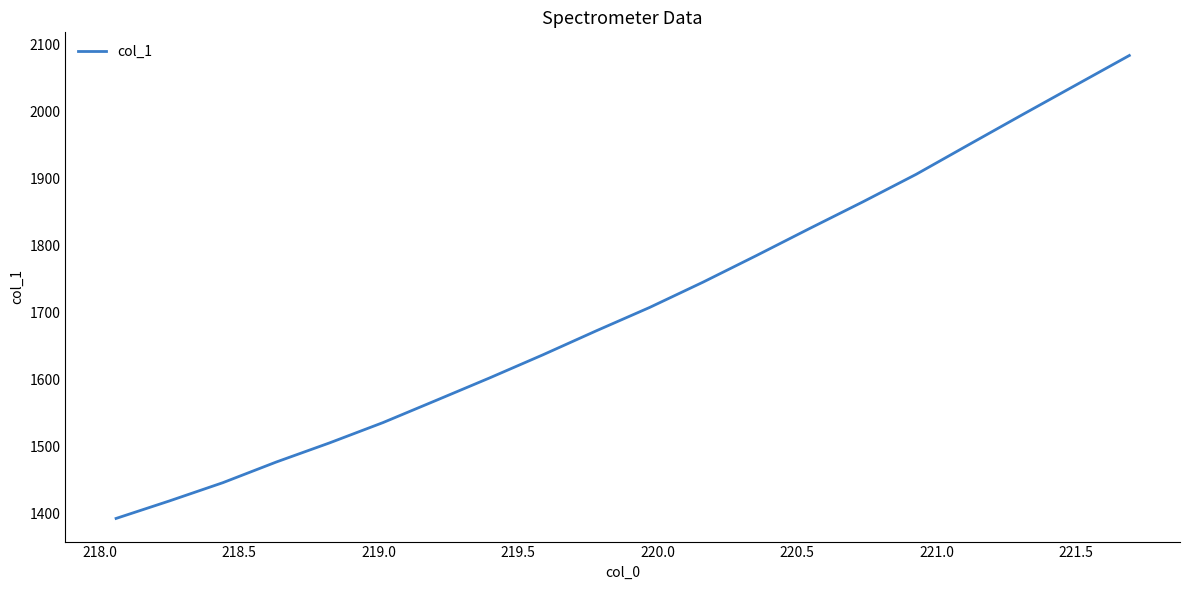

What is the greatest value displayed?

2083.2